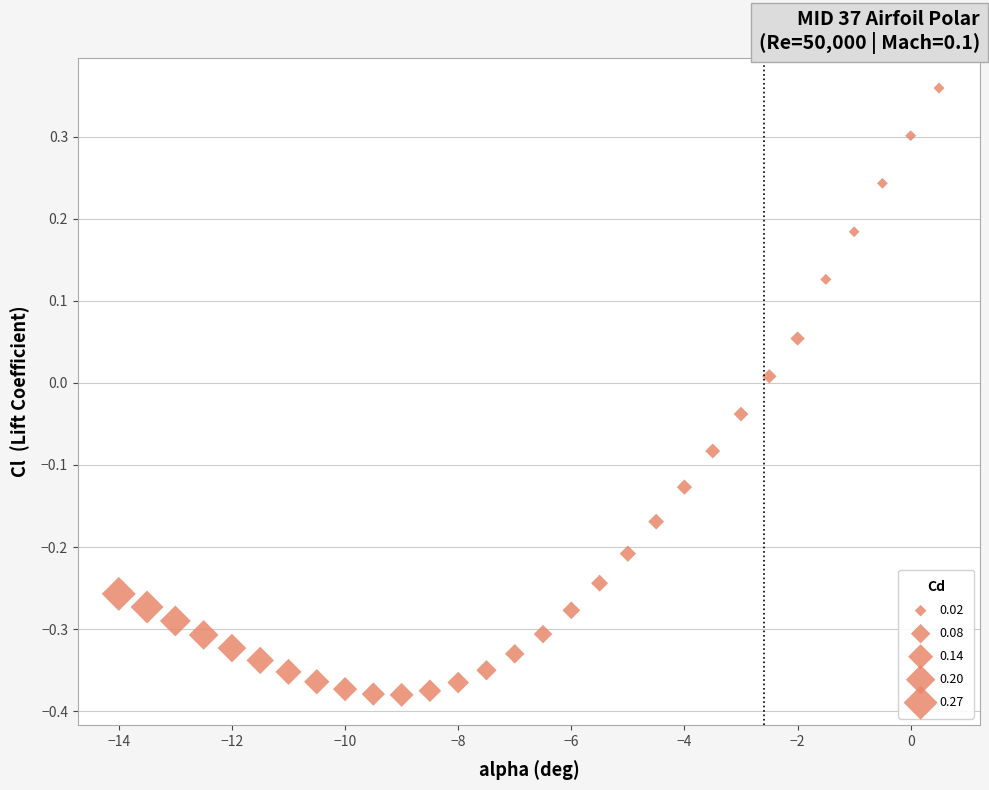

What is the range of X values (max minus min)?

14.5